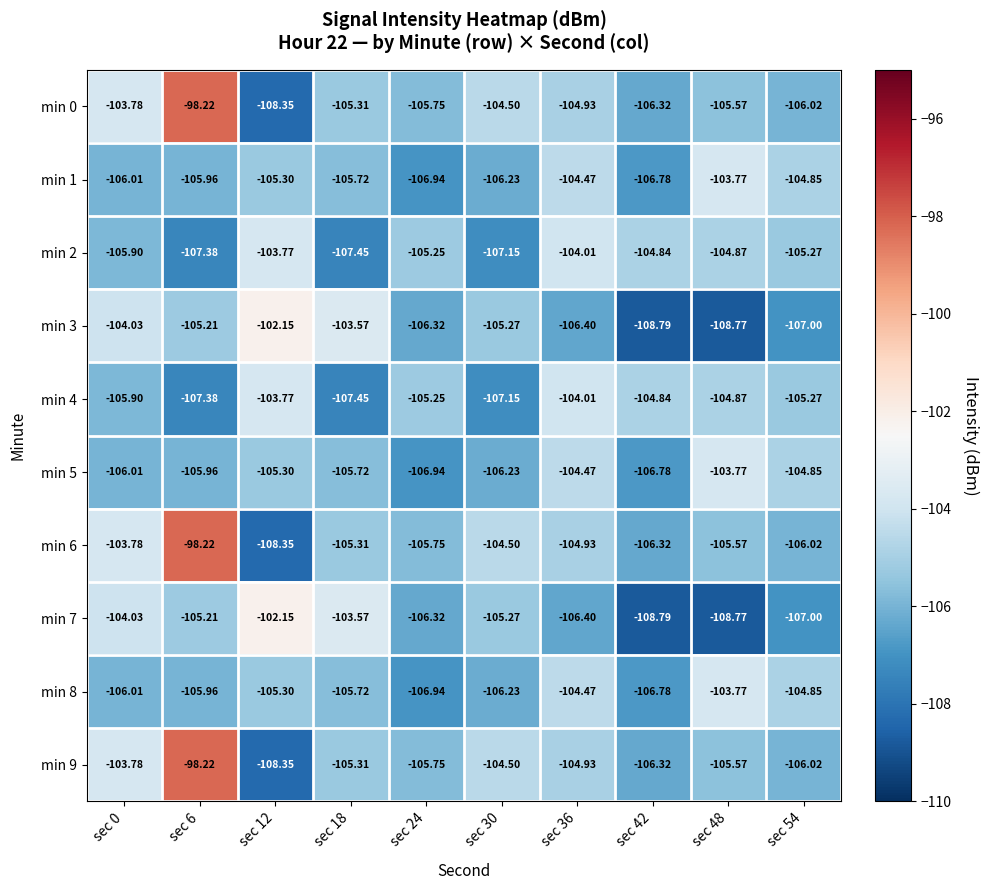

Count the number of data series in this chart.

10